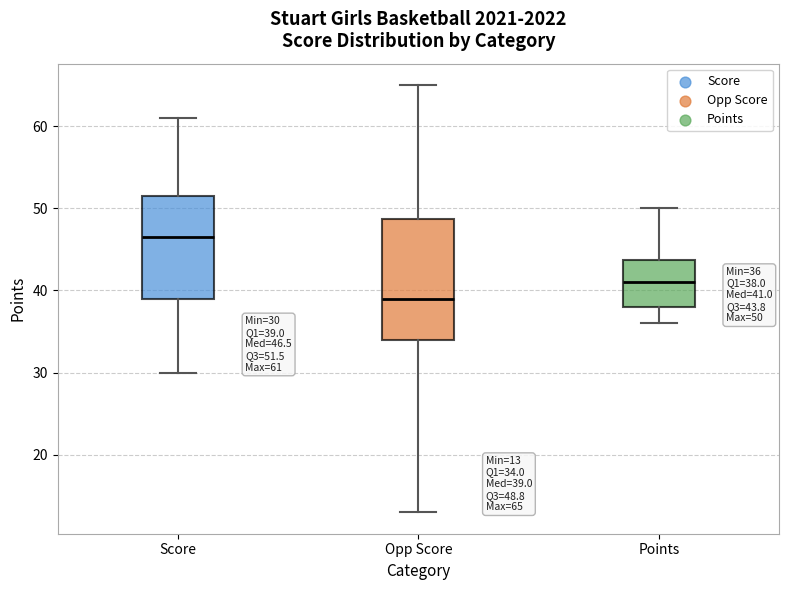

Which box is the tallest, from its lower edge to its upper edge?

Opp Score